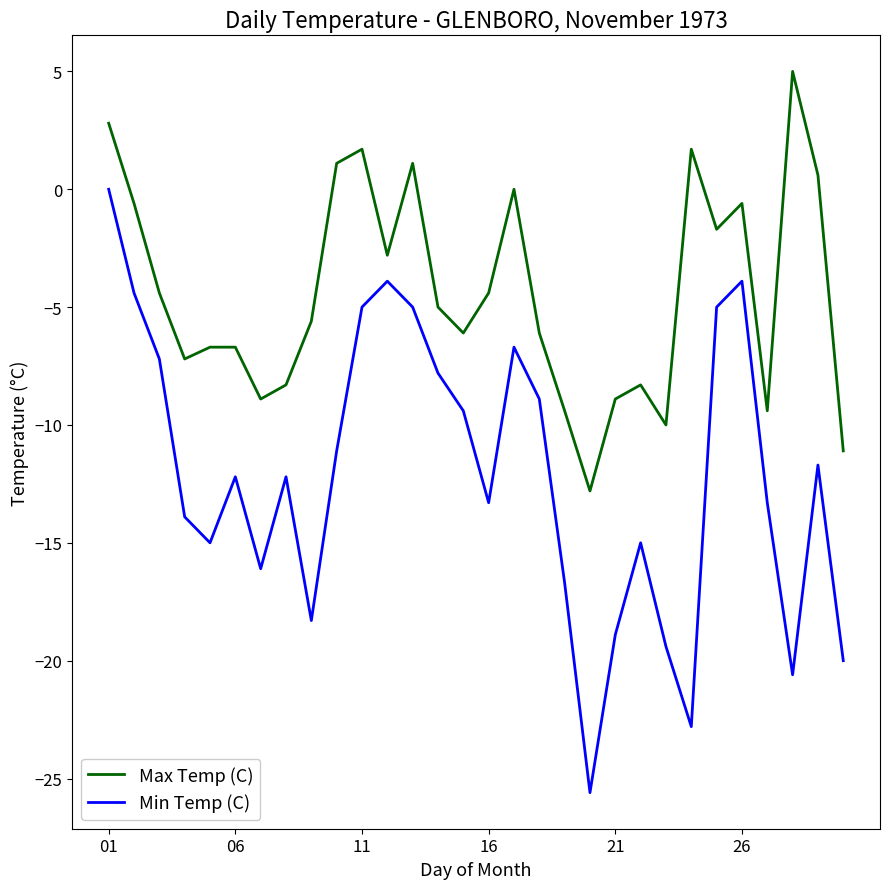

Which series has the widest spread of values?

Min Temp (C)